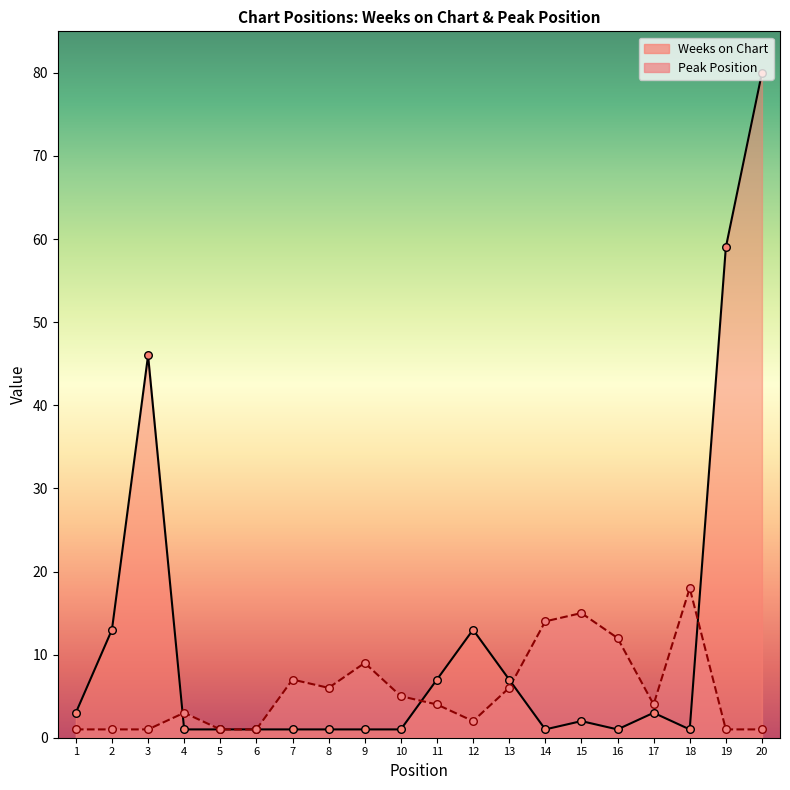

Which series has the largest total across all categories?

Weeks on Chart